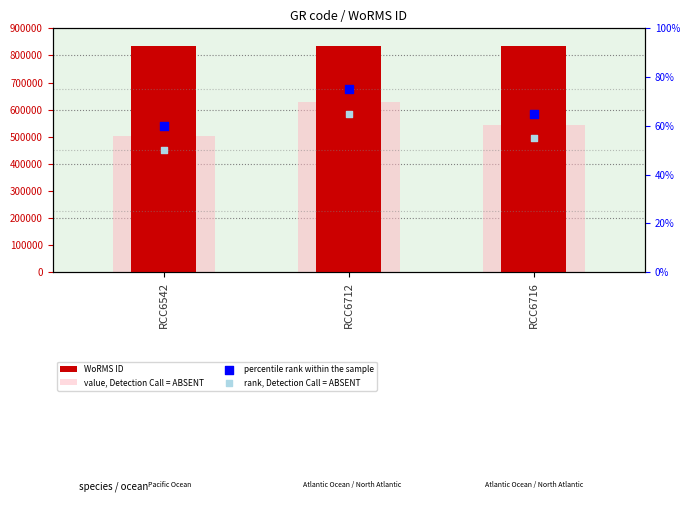

Which series reaches the maximum Y coordinate?

WoRMS ID